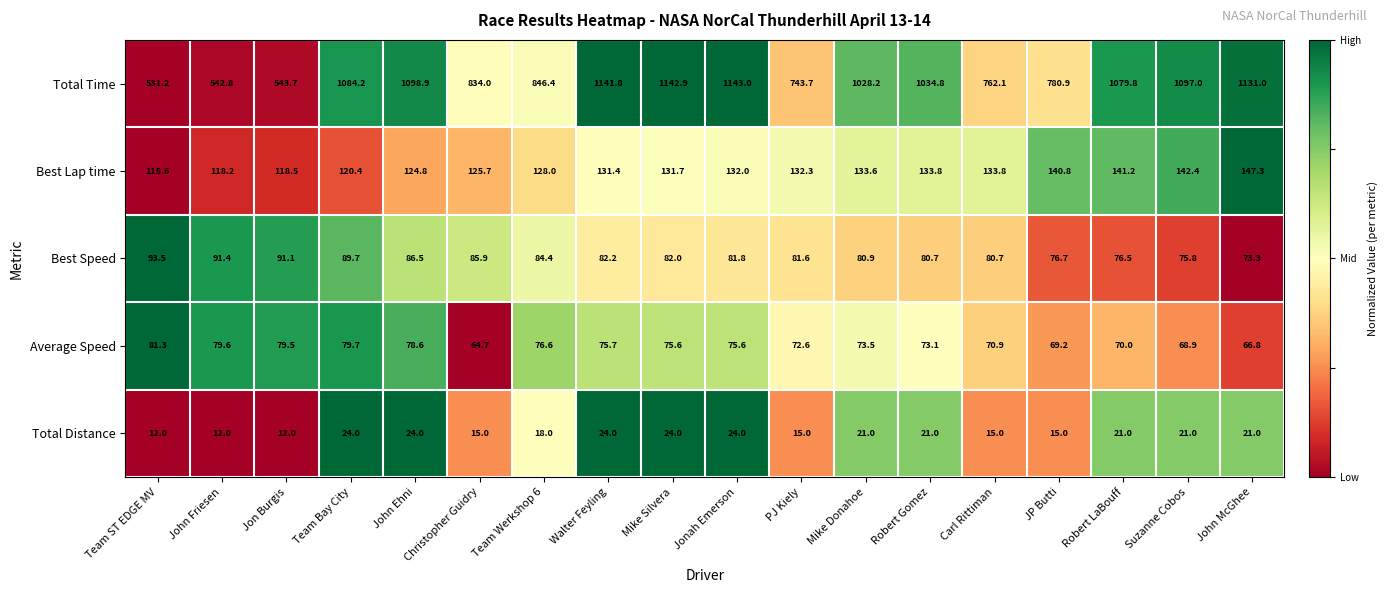

Which series has the widest spread of values?

Total Time